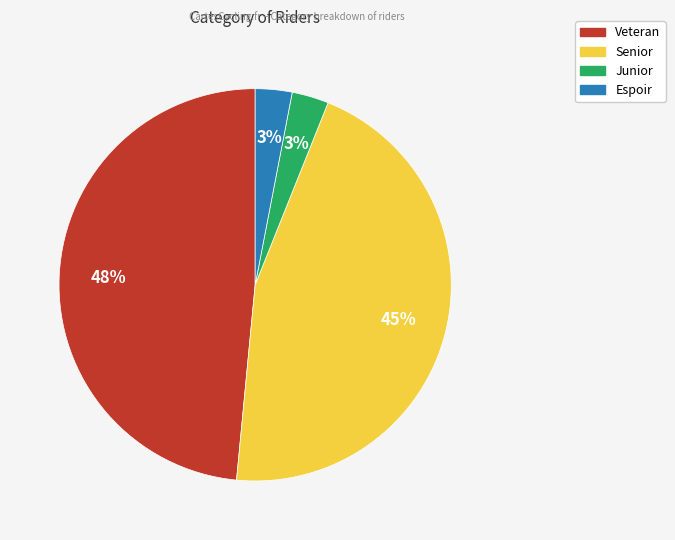

Is there a majority slice in this chart?

No